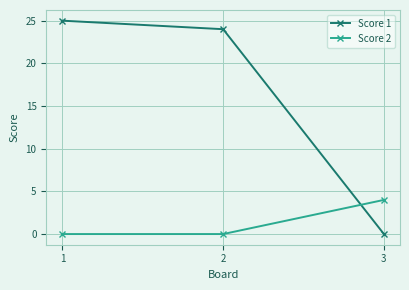

How many lines are shown in the chart?

2